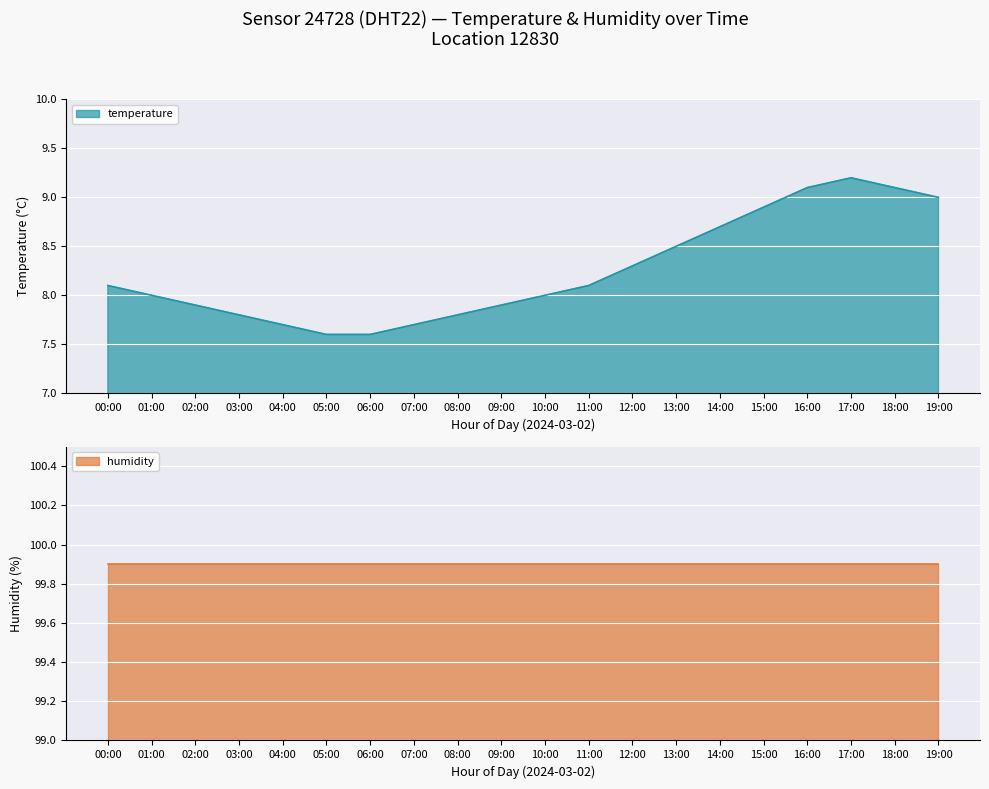

What position from the right is 12:00?

8